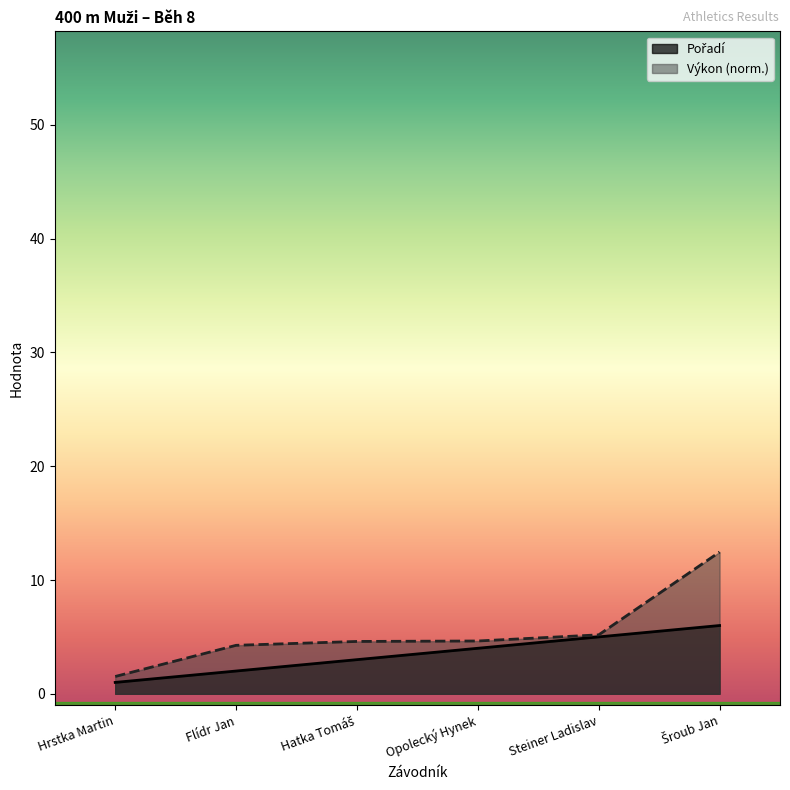

Reading left to right, extract all data points from this chart.

Pořadí: Hrstka Martin=1.0	Flídr Jan=2.0	Hatka Tomáš=3.0	Opolecký Hynek=4.0	Steiner Ladislav=5.0	Šroub Jan=6.0
Výkon: Hrstka Martin=1.5	Flídr Jan=4.3	Hatka Tomáš=4.6	Opolecký Hynek=4.6	Steiner Ladislav=5.2	Šroub Jan=12.5